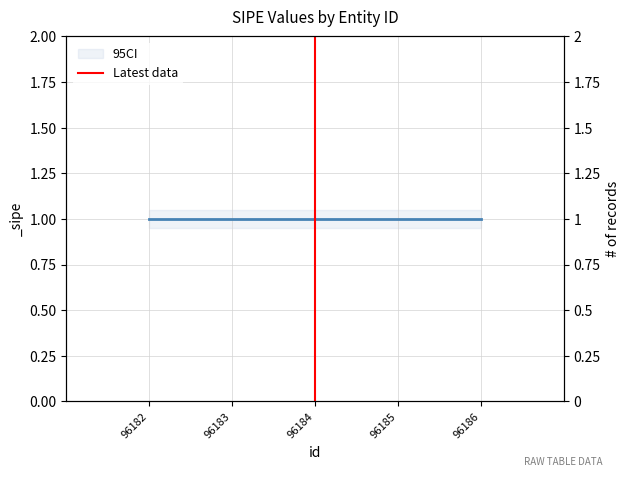

The value at 96184 is 2. True or false?

False